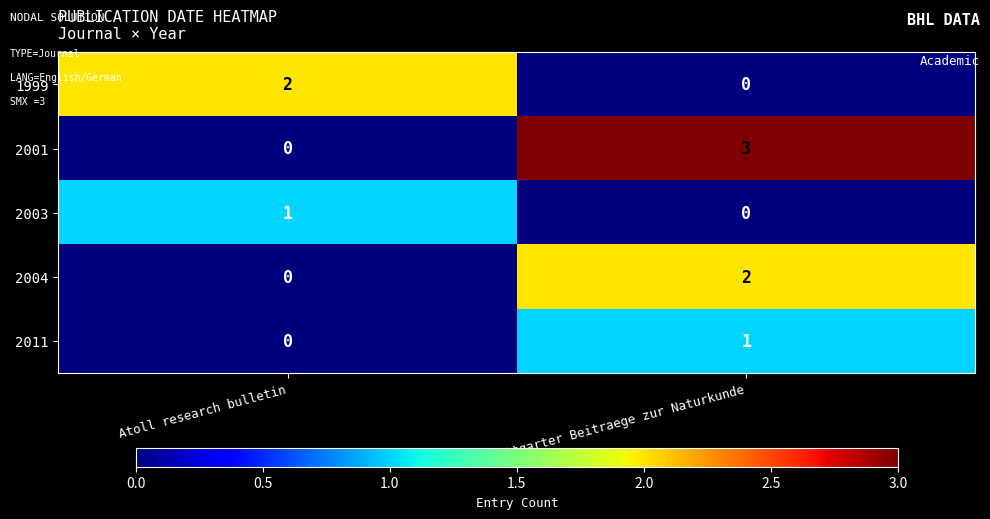

Which series has the largest total across all categories?

2001